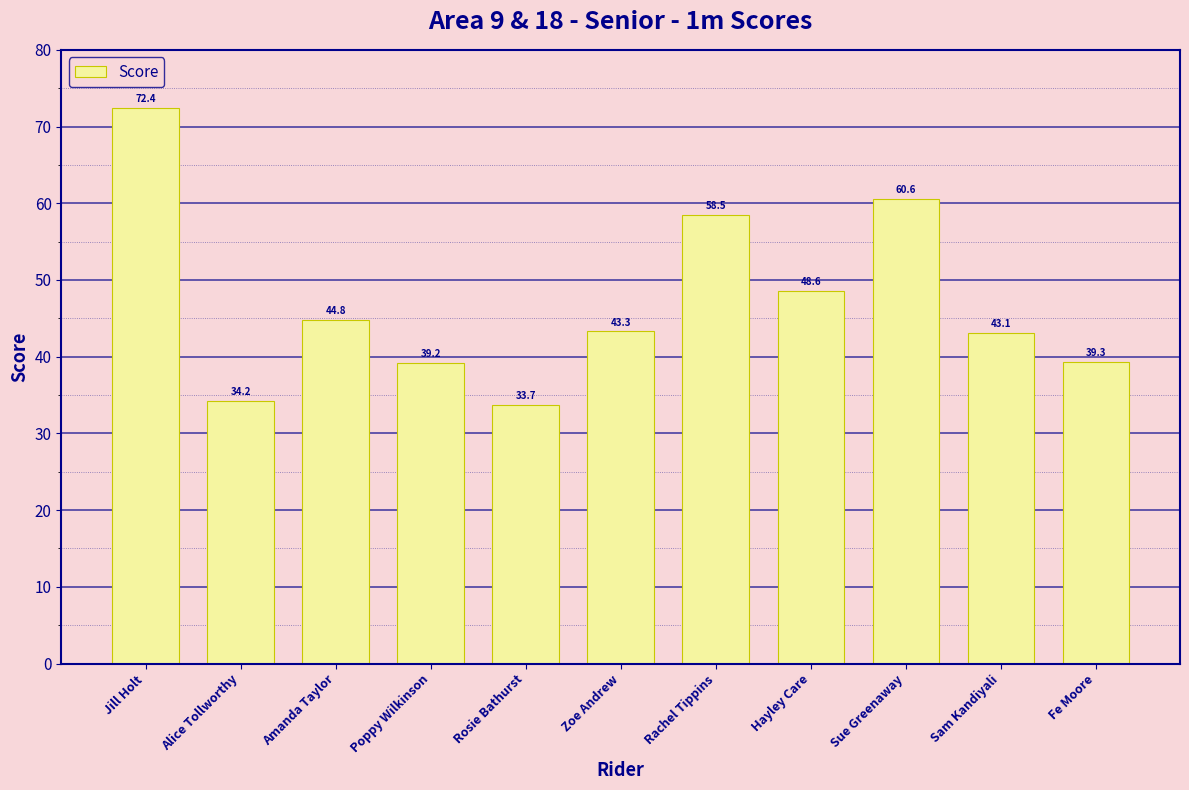

What is the sum of all values?

517.7